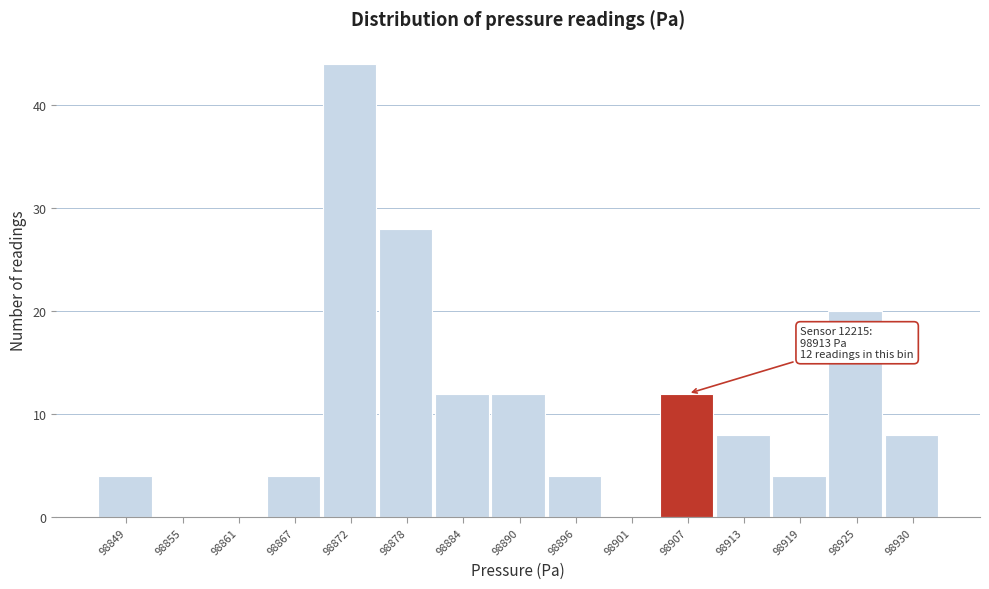

Reading left to right, list all the values displayed in this chart.

98849=4	98855=0	98861=0	98867=4	98872=44	98878=28	98884=12	98890=12	98896=4	98901=0	98907=12	98913=8	98919=4	98925=20	98930=8